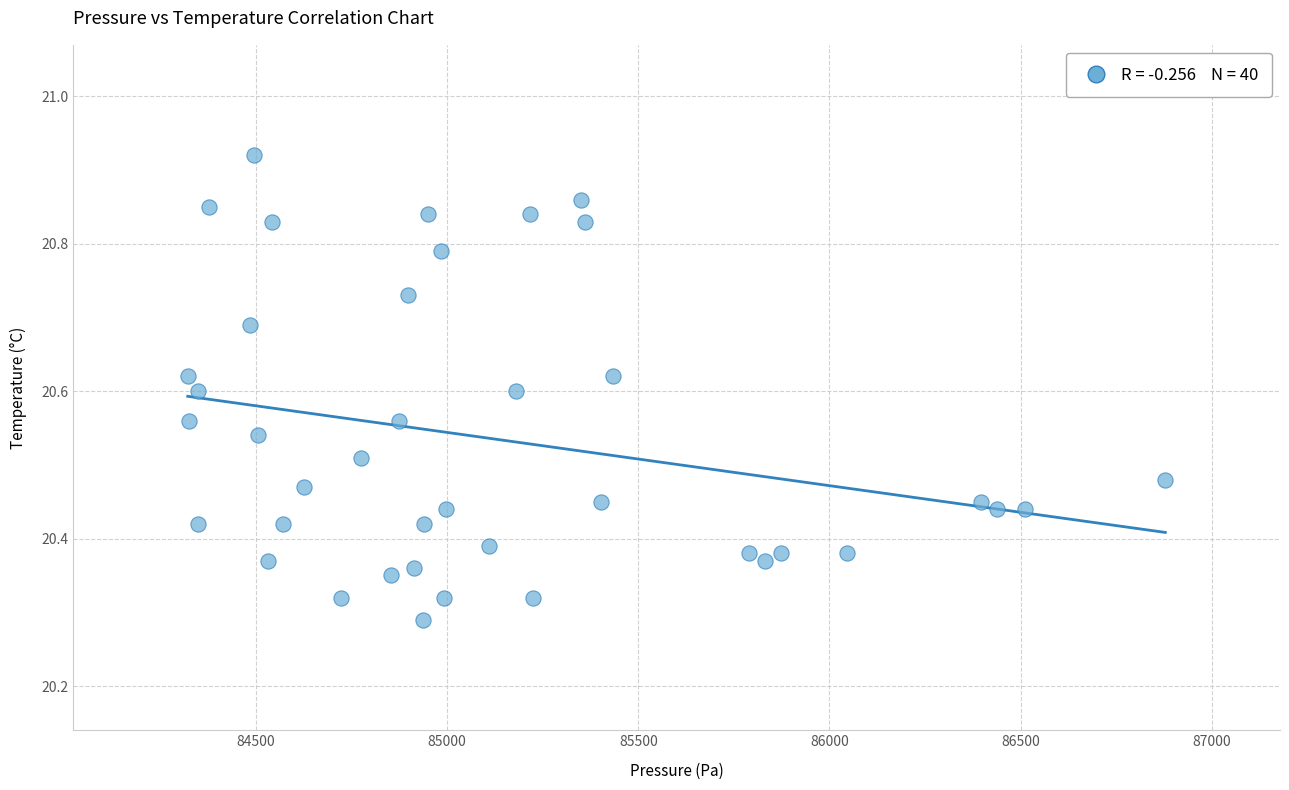

What is the range of Y values (max minus min)?

0.6